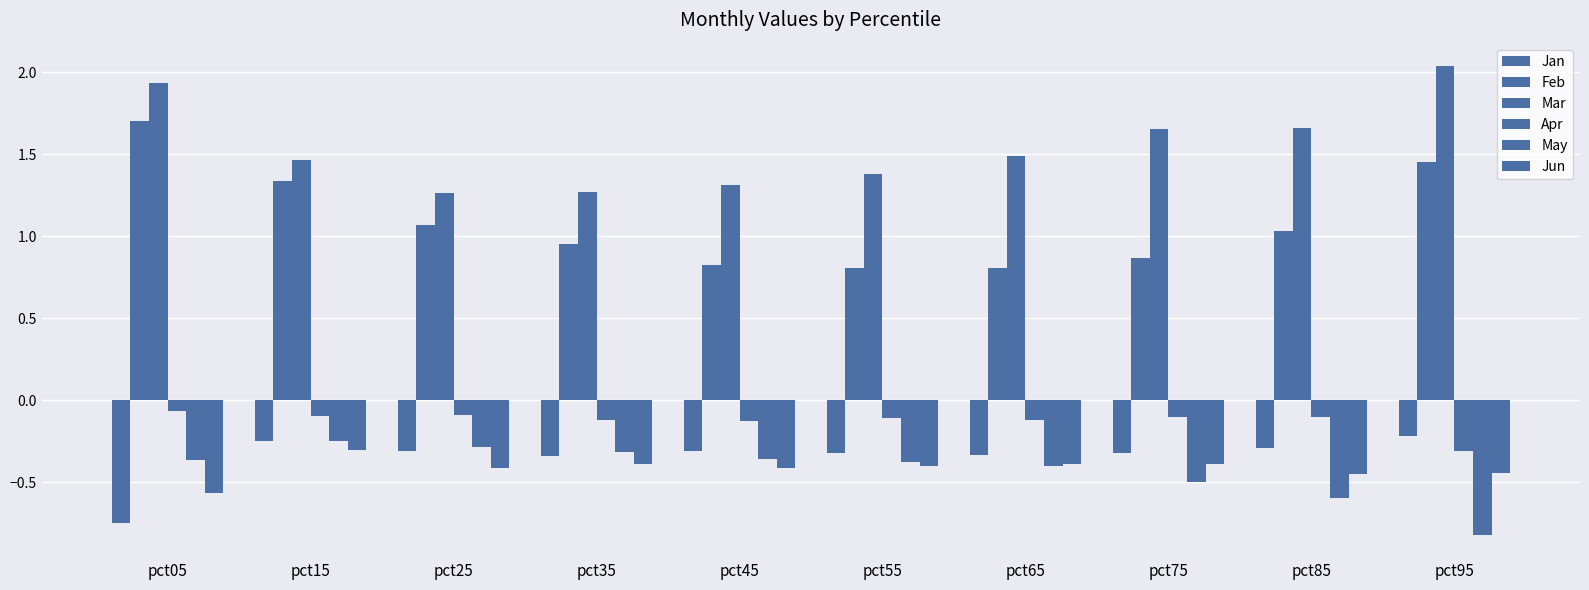

What is the average value of the Apr series?

-0.1